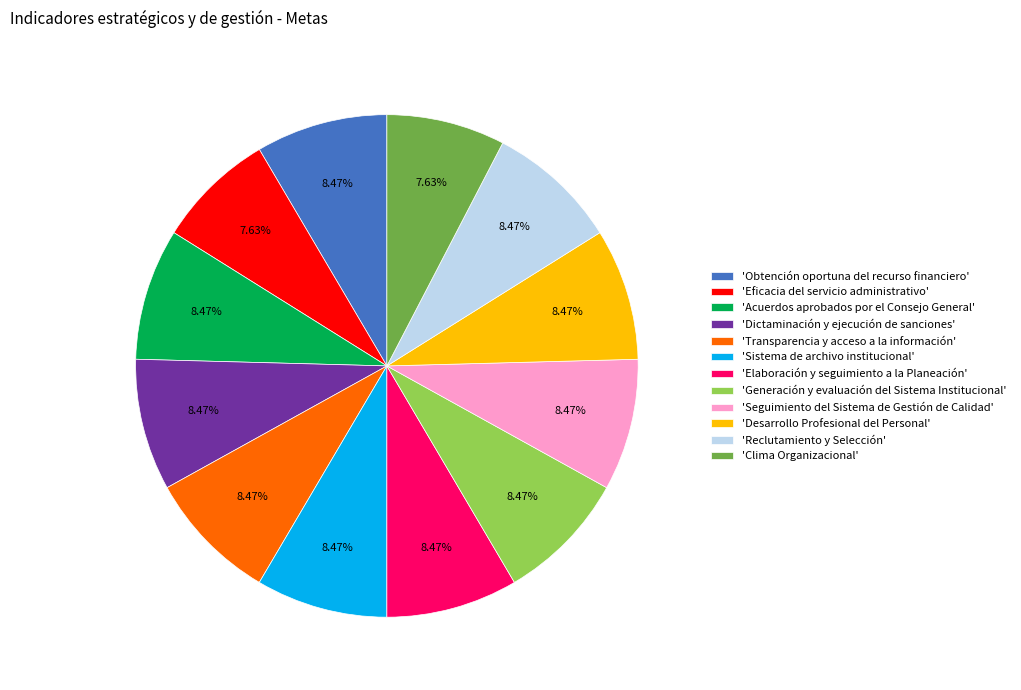

What is the ratio of the value at 'Reclutamiento y Selección' to the value at 'Seguimiento del Sistema de Gestión de Calidad'?

1.0